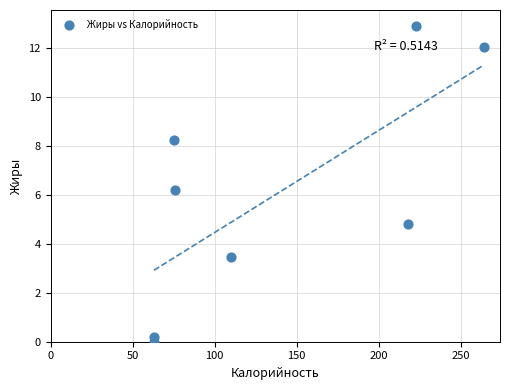

What Y value in the scatter plot is closest to 6?

6.2